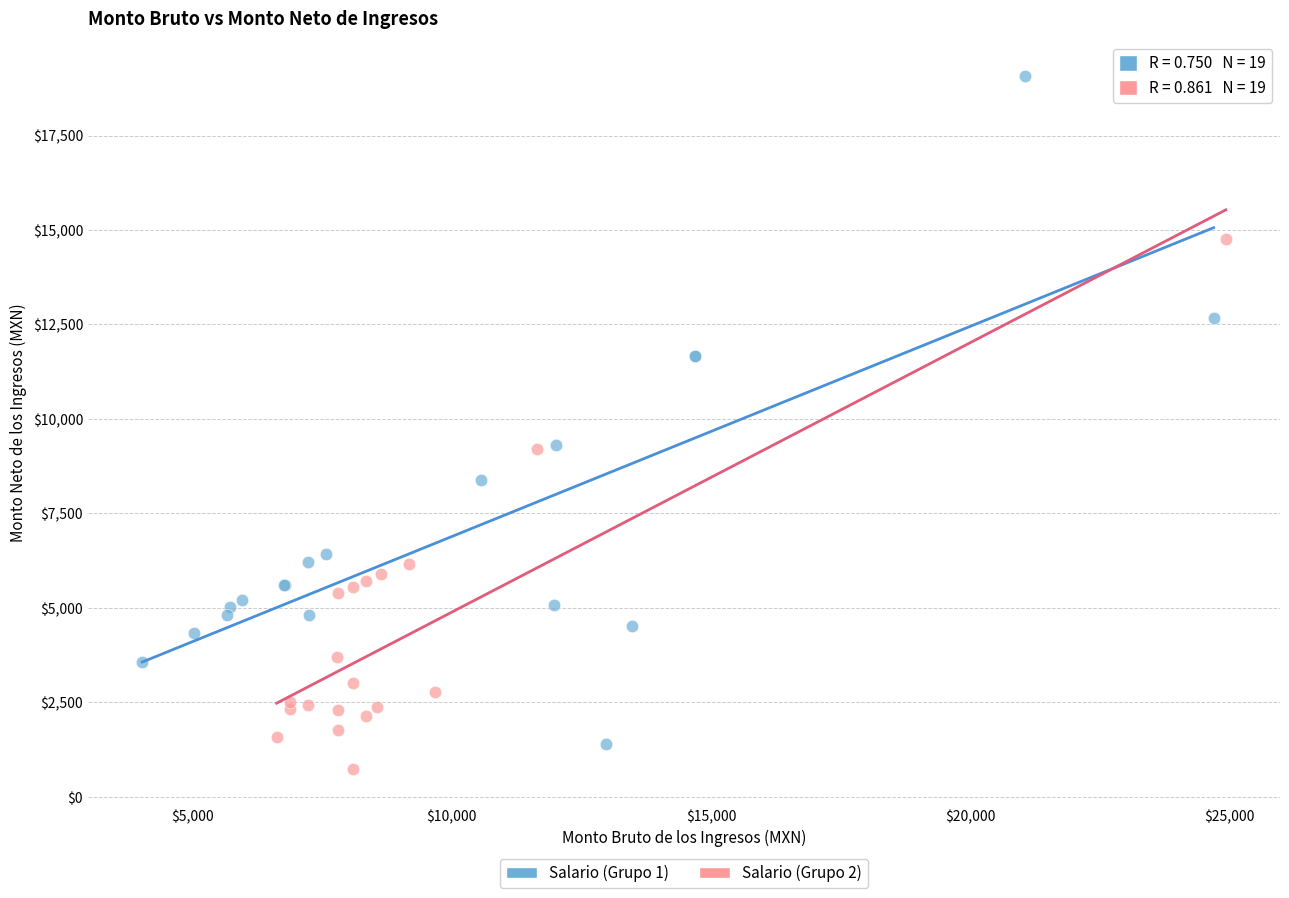

Which series has the largest Y range (max minus min)?

Salario (Grupo 1)